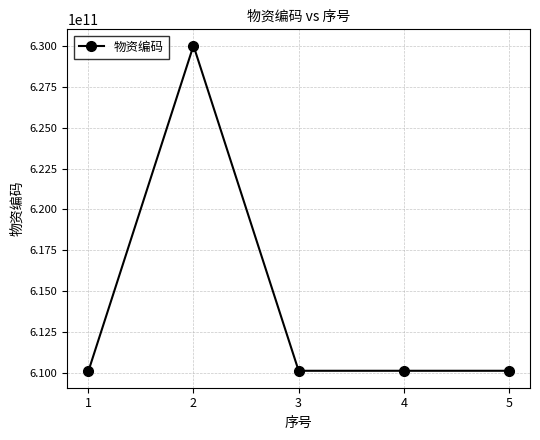

Where is the first local maximum?

2